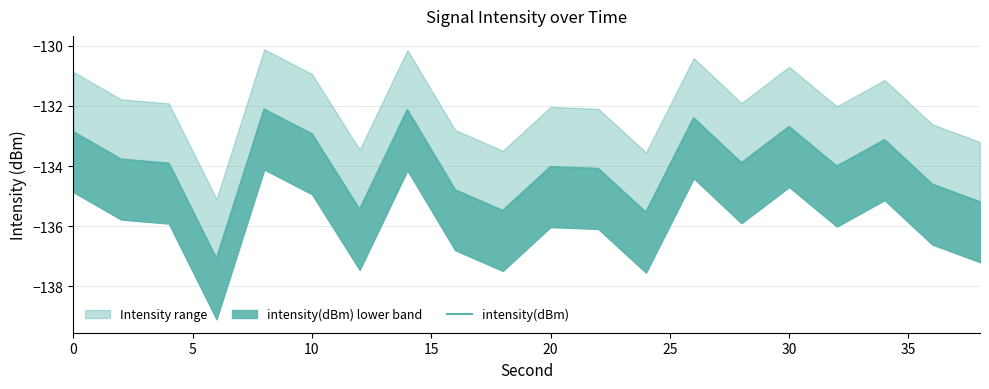

What is the minimum value shown in the chart?

-137.1